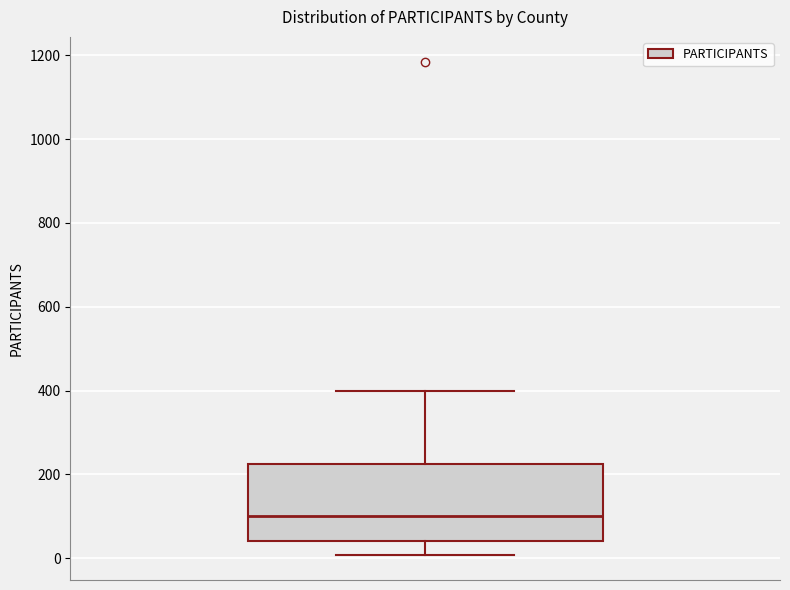

Read this box plot against the y-axis: the position of the median line, the range covered by the box, and the ends of both whiskers. The values are not printed on the chart, so give them approximately, as read against the axis.

median 100, box 40 to 220, whiskers 0 to 400